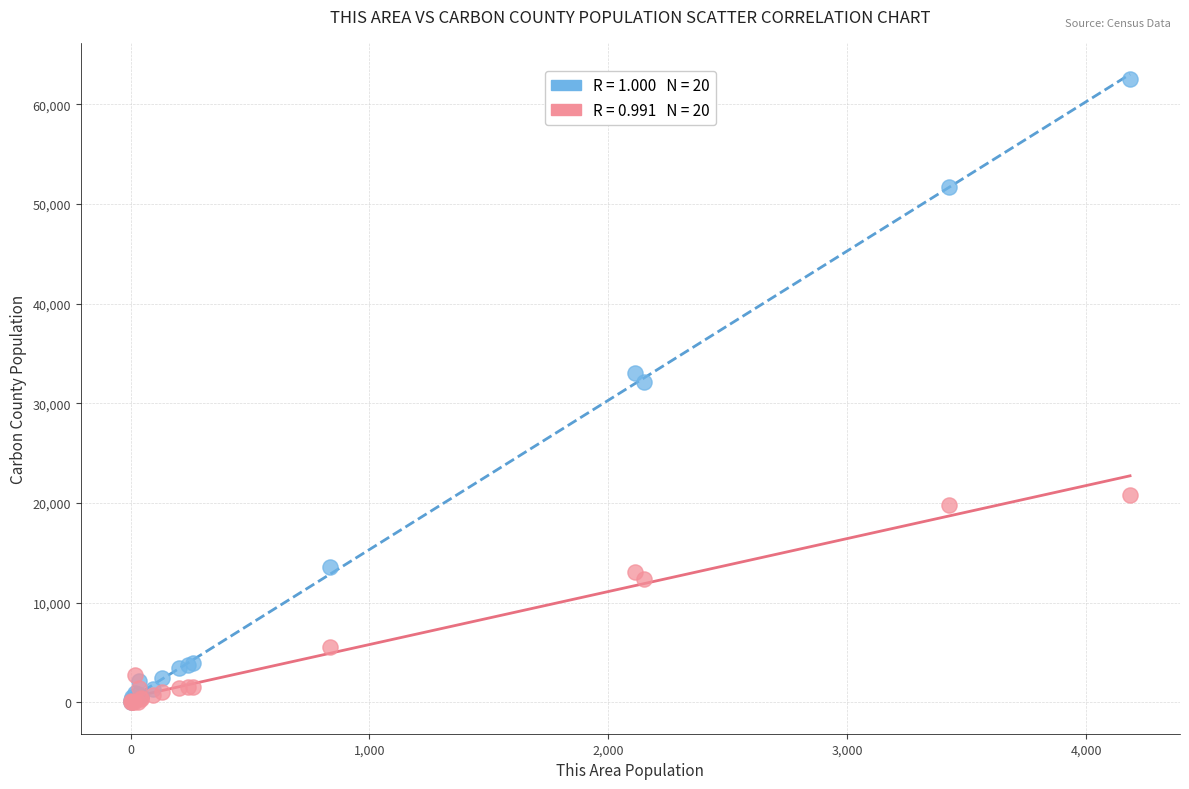

Across all series, what Y value is closest to 31259?

32173.0